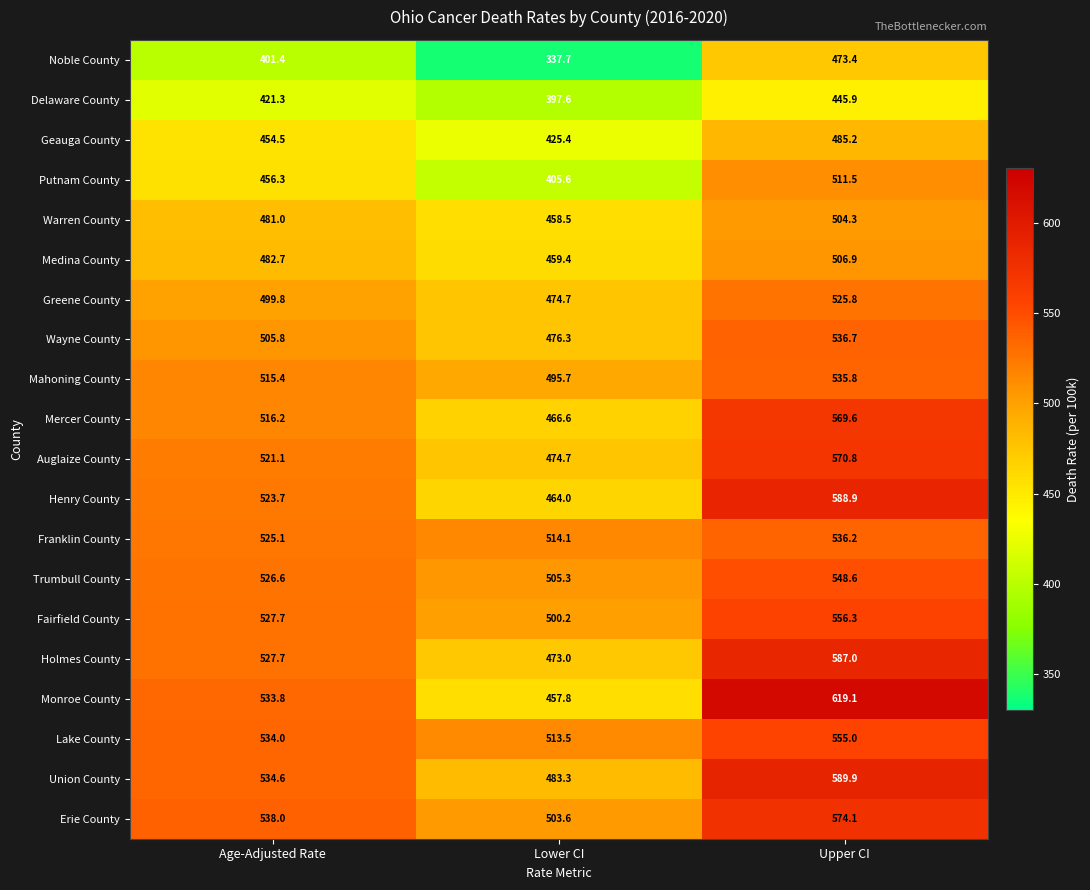

List the series in order of their peak value, highest first.

Monroe County, Union County, Henry County, Holmes County, Erie County, Auglaize County, Mercer County, Fairfield County, Lake County, Trumbull County, Wayne County, Franklin County, Mahoning County, Greene County, Putnam County, Medina County, Warren County, Geauga County, Noble County, Delaware County